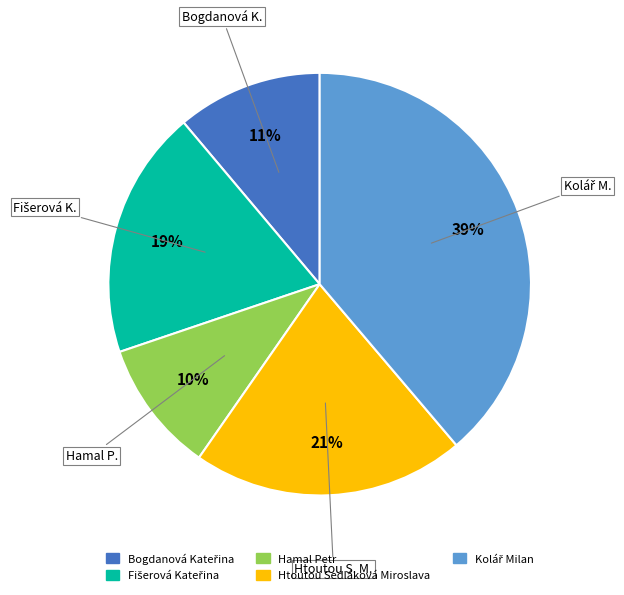

To the nearest percent, what is the difference between the largest and smallest slice percentages?

29%